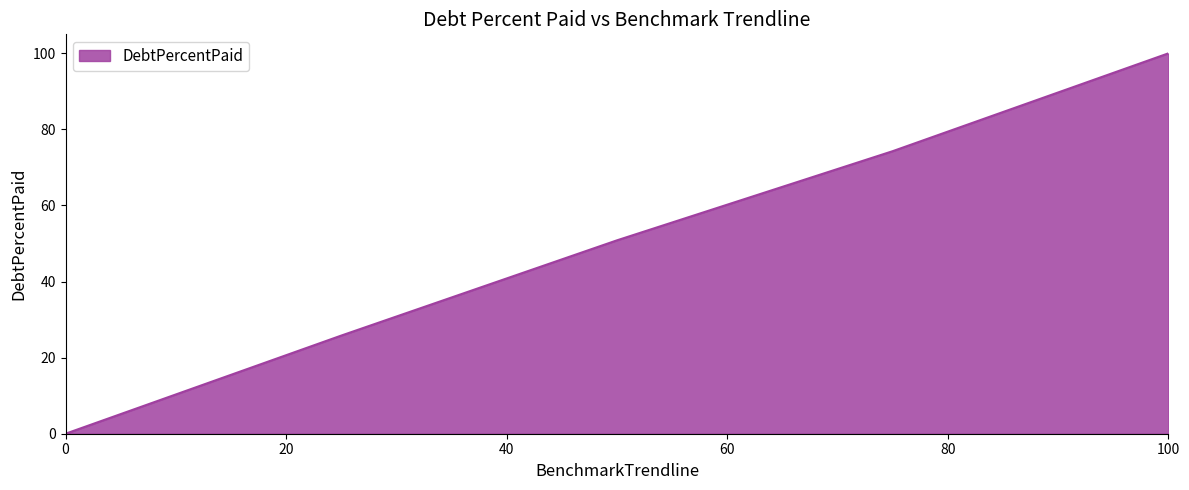

True or false: there are more than 1 points higher than both neighbors.

False